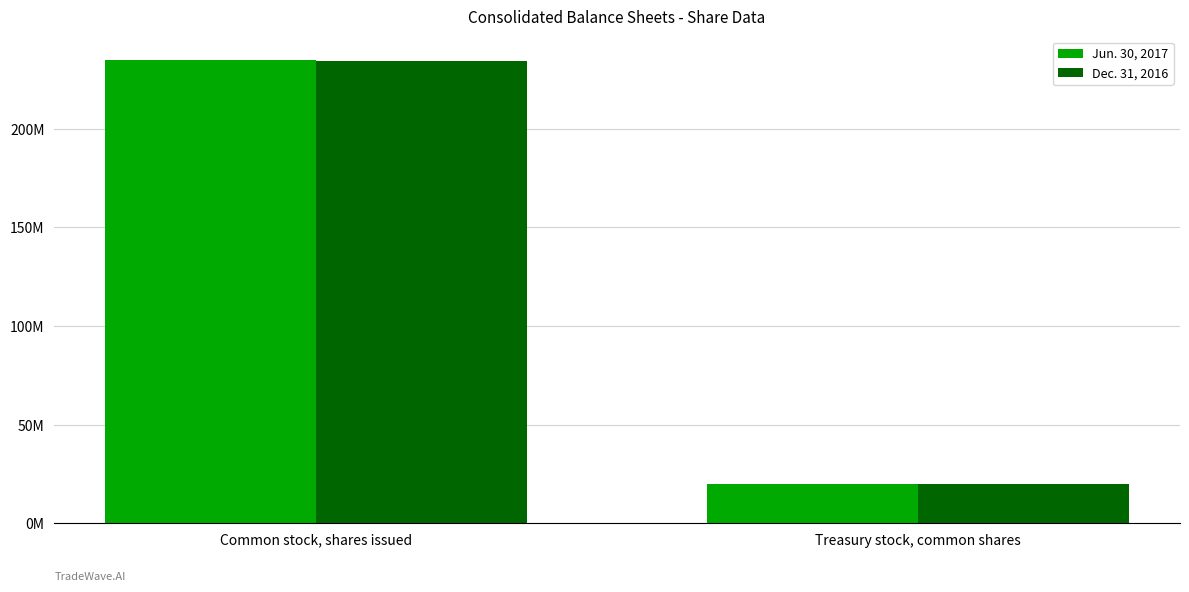

Is it true that Dec. 31, 2016 equals 234613486 at Common stock, shares issued?

True